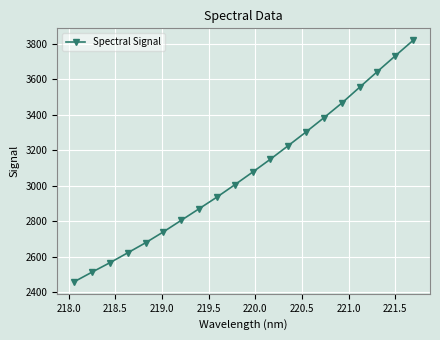

What is the average value?

3078.9